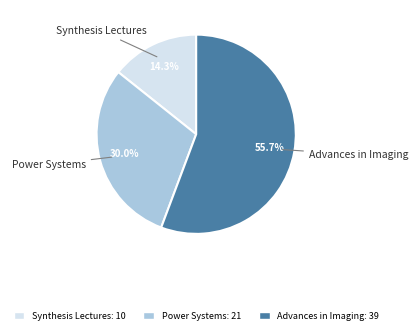

How many slices are in this pie chart?

3